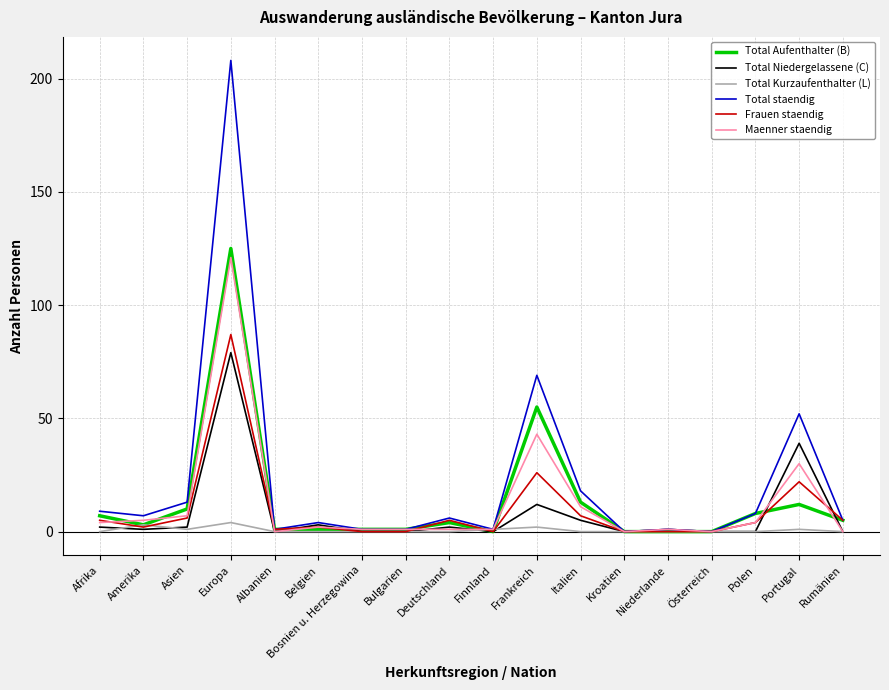

True or false: Total staendig has a value of 7 at Amerika.

True